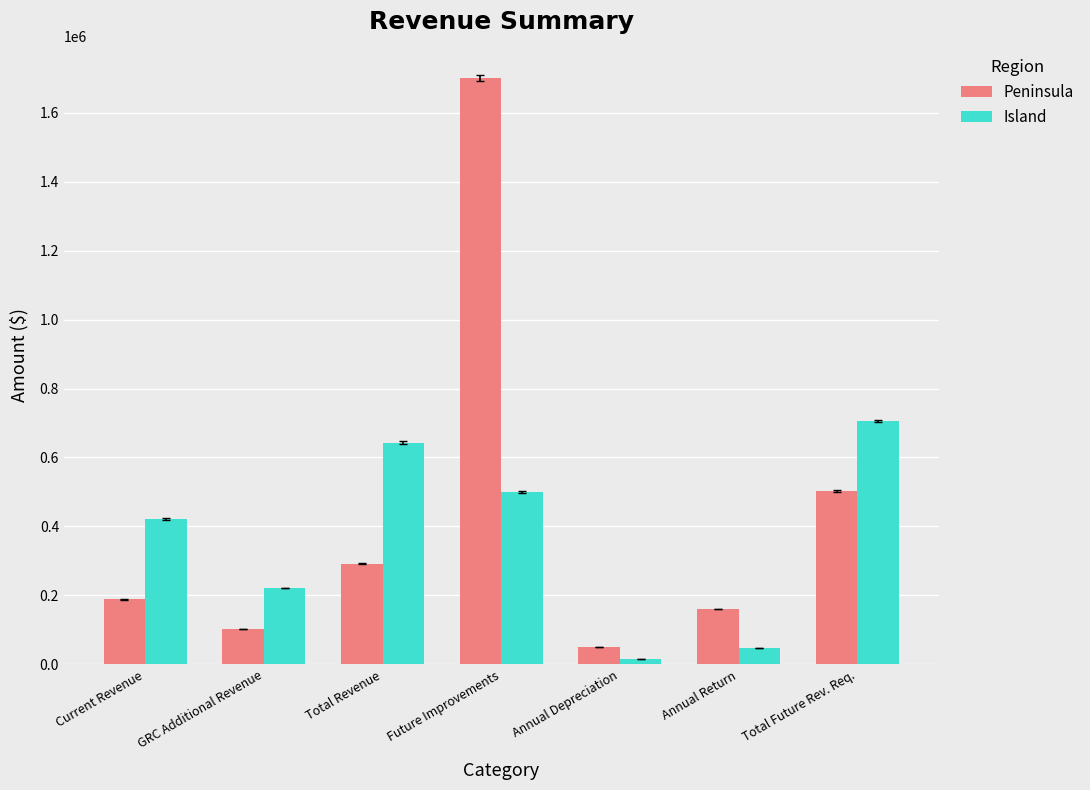

Which series has the largest total across all categories?

Peninsula